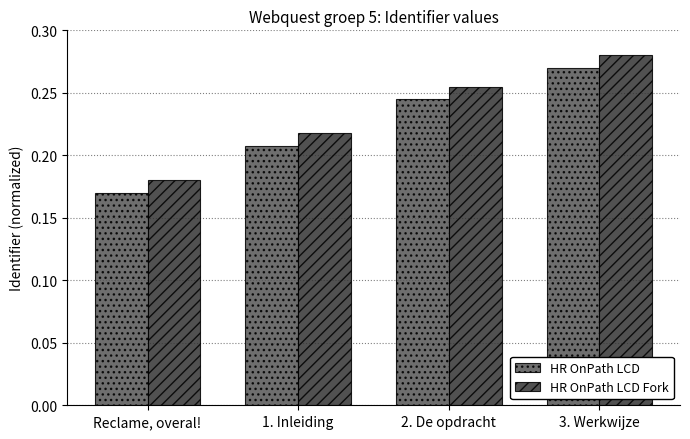

How many HR OnPath LCD Fork values are between 0 and 1?

4